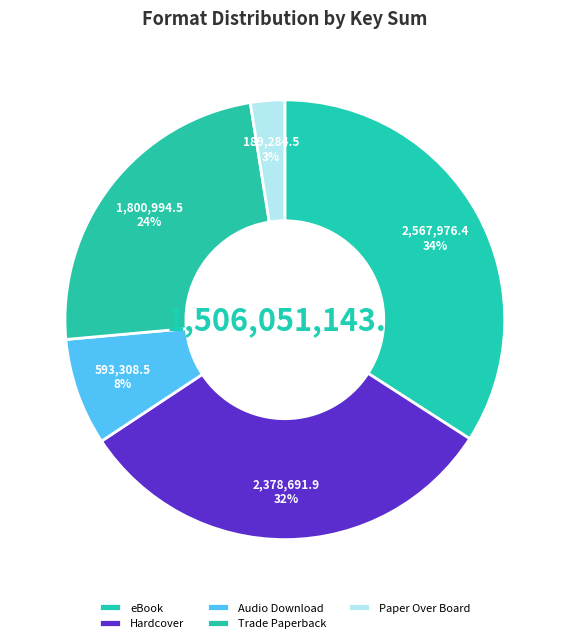

Does any single category account for the majority?

No